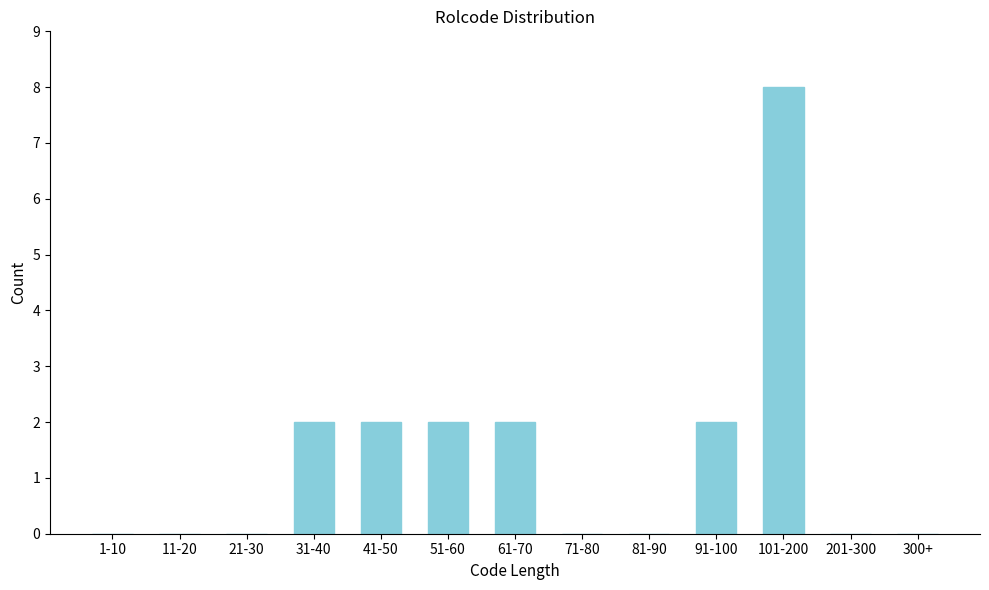

Reading left to right, list all the values displayed in this chart.

1-10=0	11-20=0	21-30=0	31-40=2	41-50=2	51-60=2	61-70=2	71-80=0	81-90=0	91-100=2	101-200=8	201-300=0	300+=0